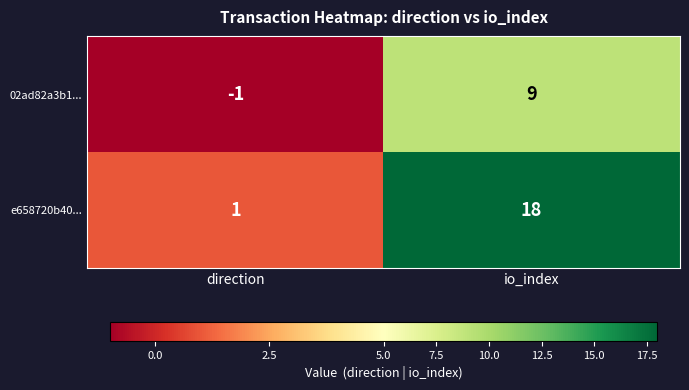

True or false: e658720b40... has a value of 1 at direction.

True